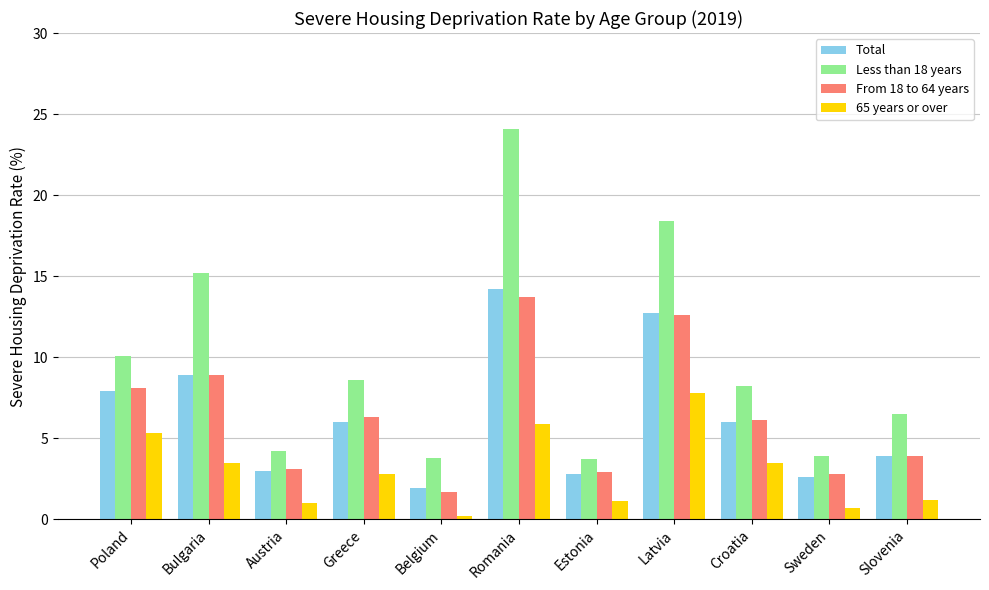

Which series has the largest range (max minus min)?

Less than 18 years